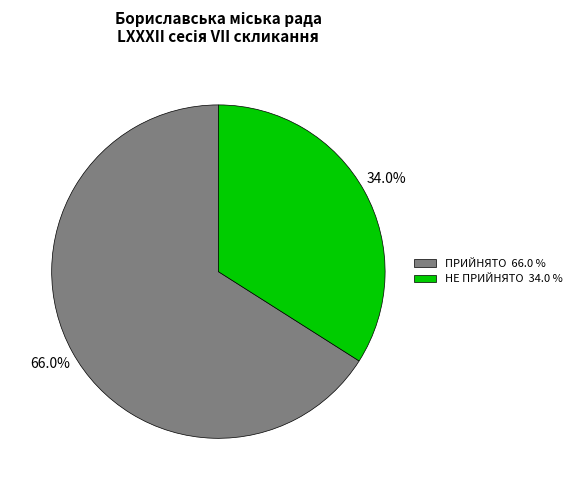

Which category has the smallest portion of the pie?

НЕ ПРИЙНЯТО